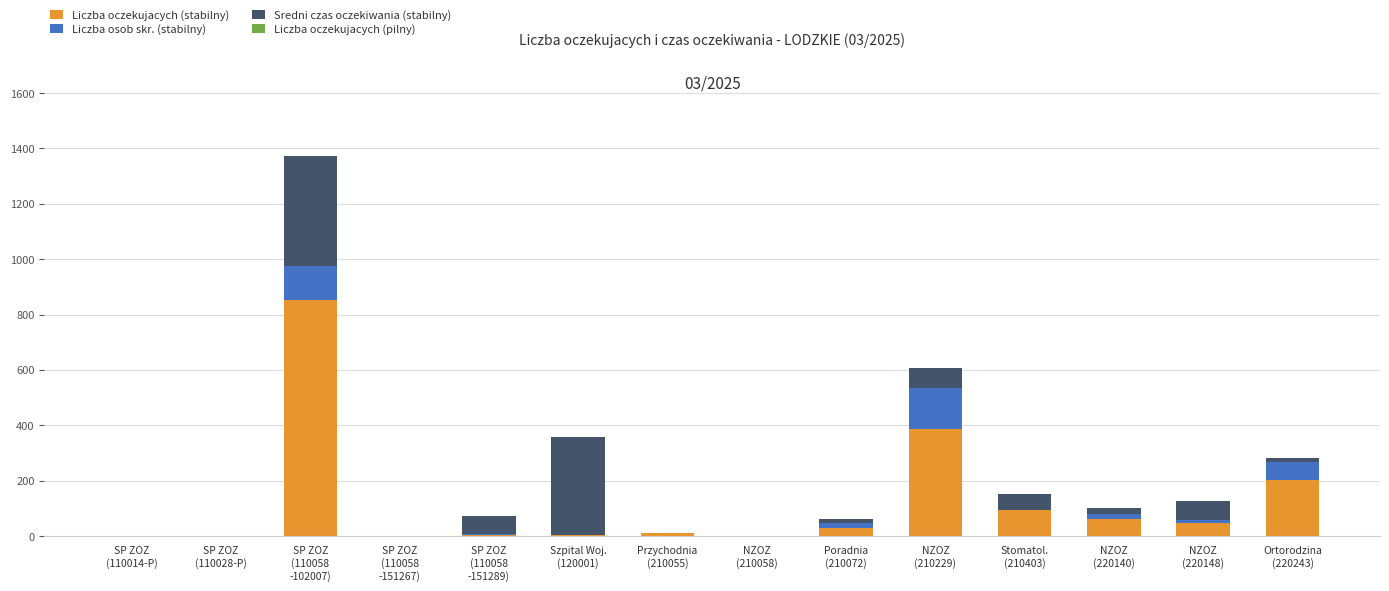

Count the number of categories in the chart.

14